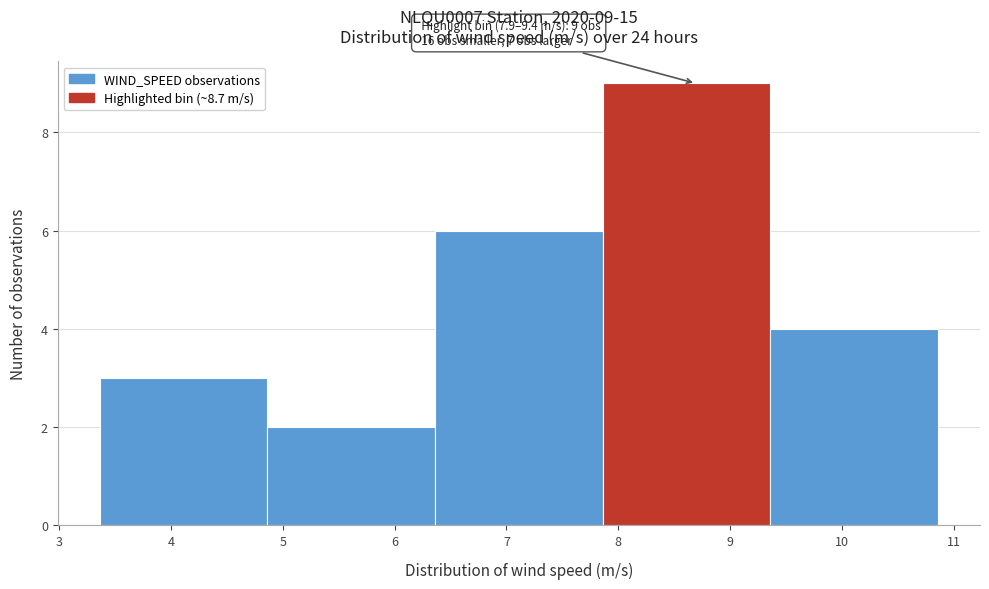

Over which range of the x-axis is the bar tallest?

7.9 to 9.4